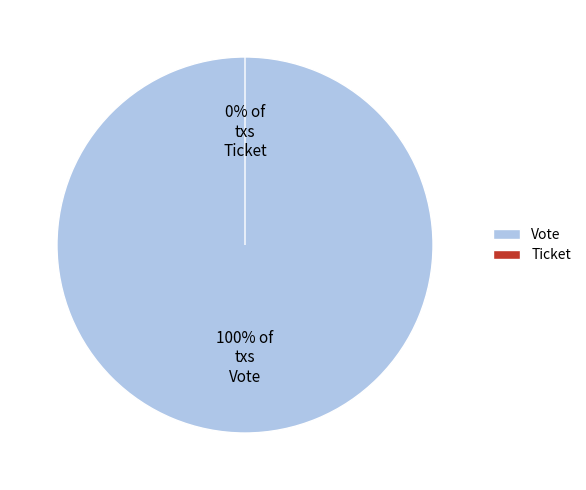

Which has a higher value, Ticket or Vote?

Vote